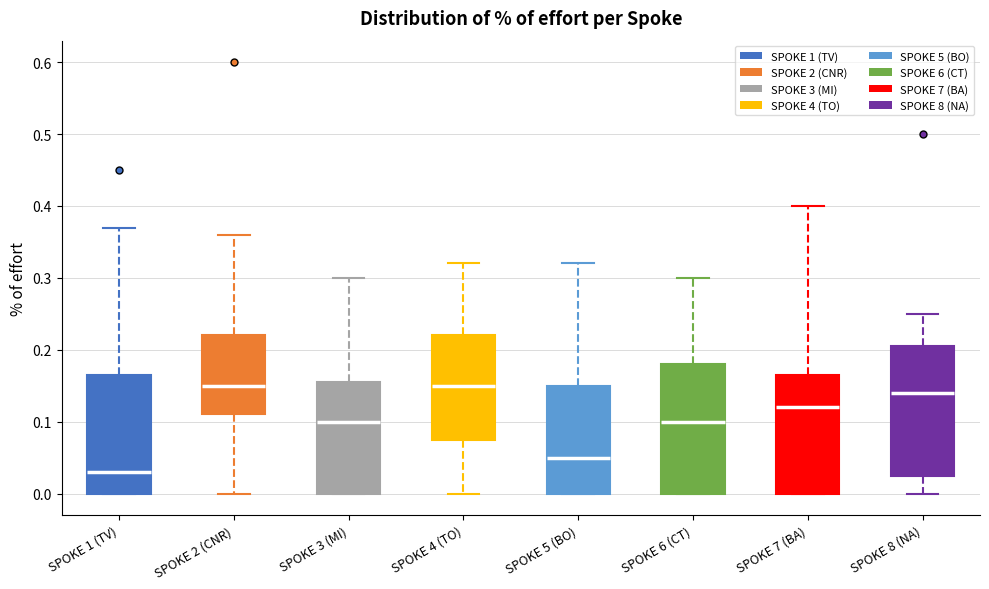

Which box has the lowest median line?

SPOKE 1 (TV)